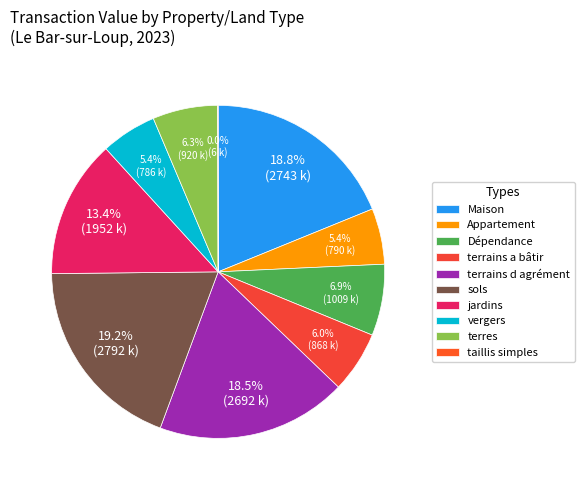

Does Appartement account for over 50% of the chart?

No